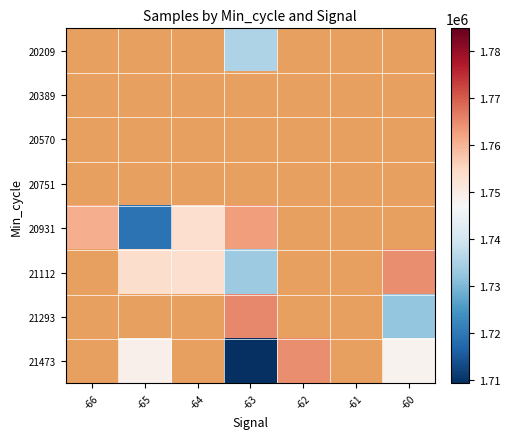

Which has a higher value, -61 or -62?

-62